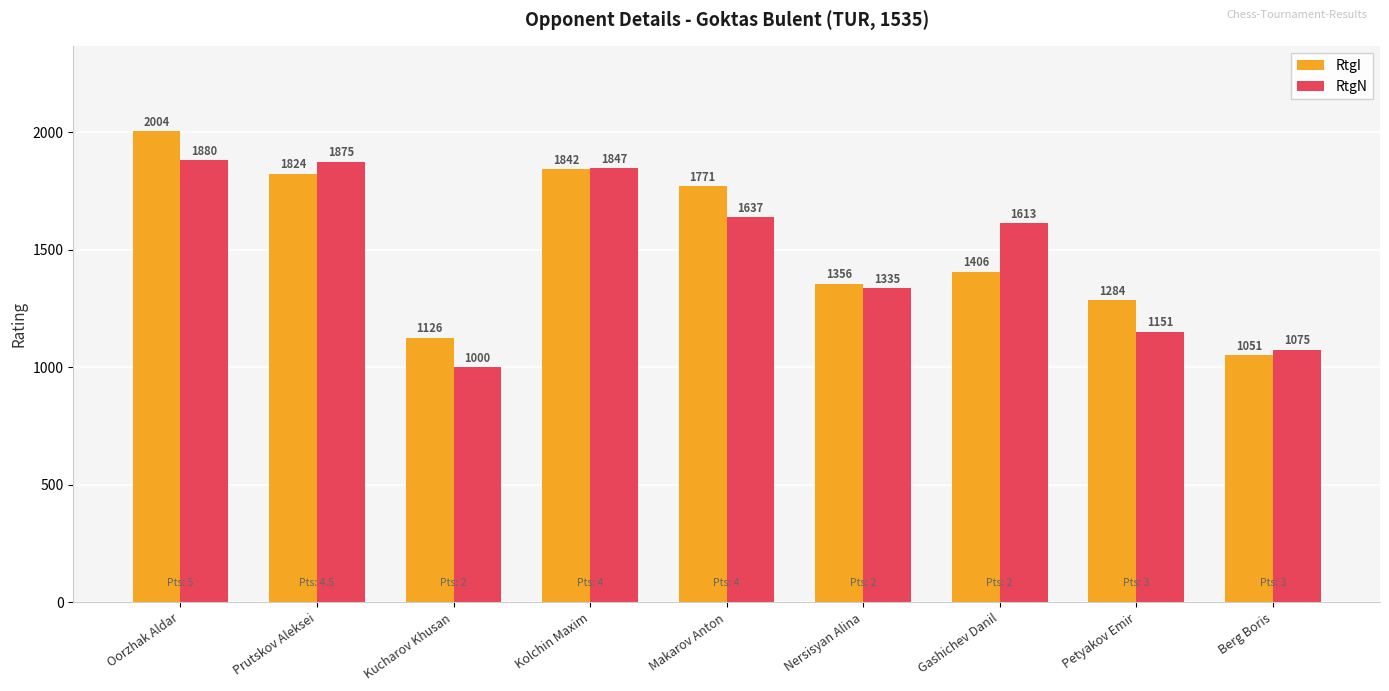

What is the difference between the RtgN values at Gashichev Danil and Makarov Anton?

24